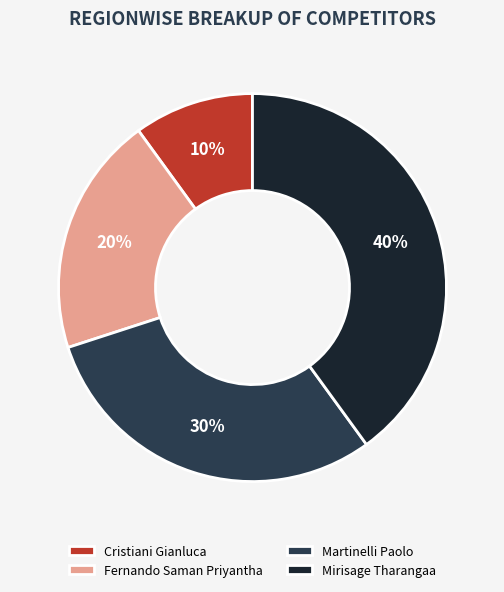

Is there any slice that represents more than half of the pie?

No